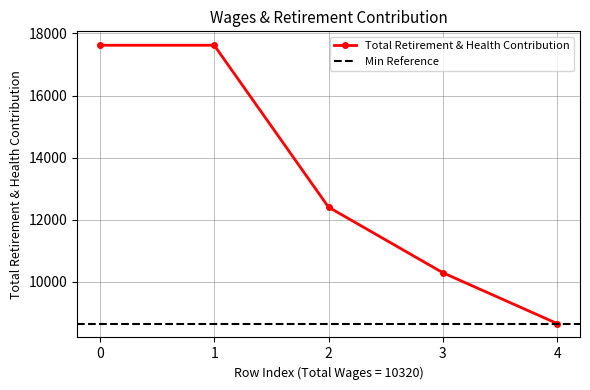

How many values are between 10293 and 17619?

4